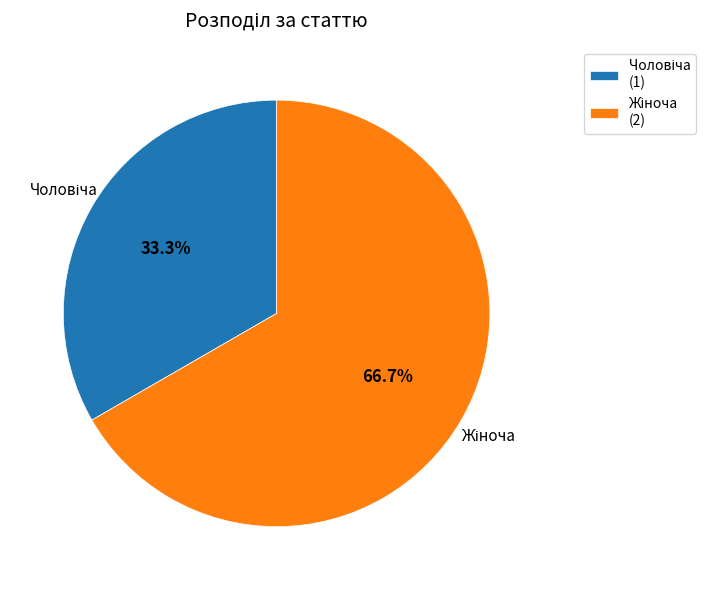

Does any single category account for the majority?

Yes